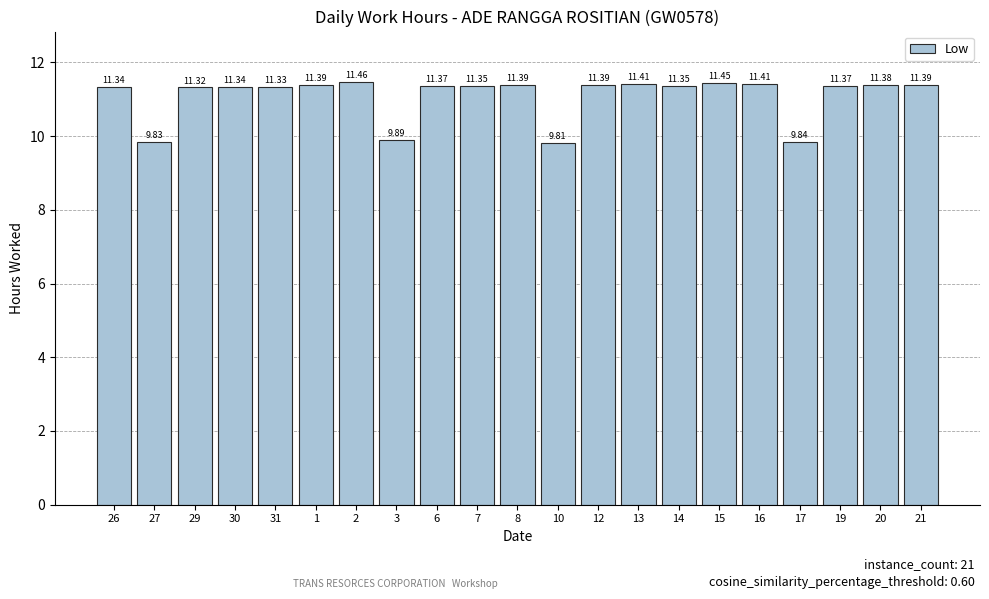

Read the value at 6.

11.4